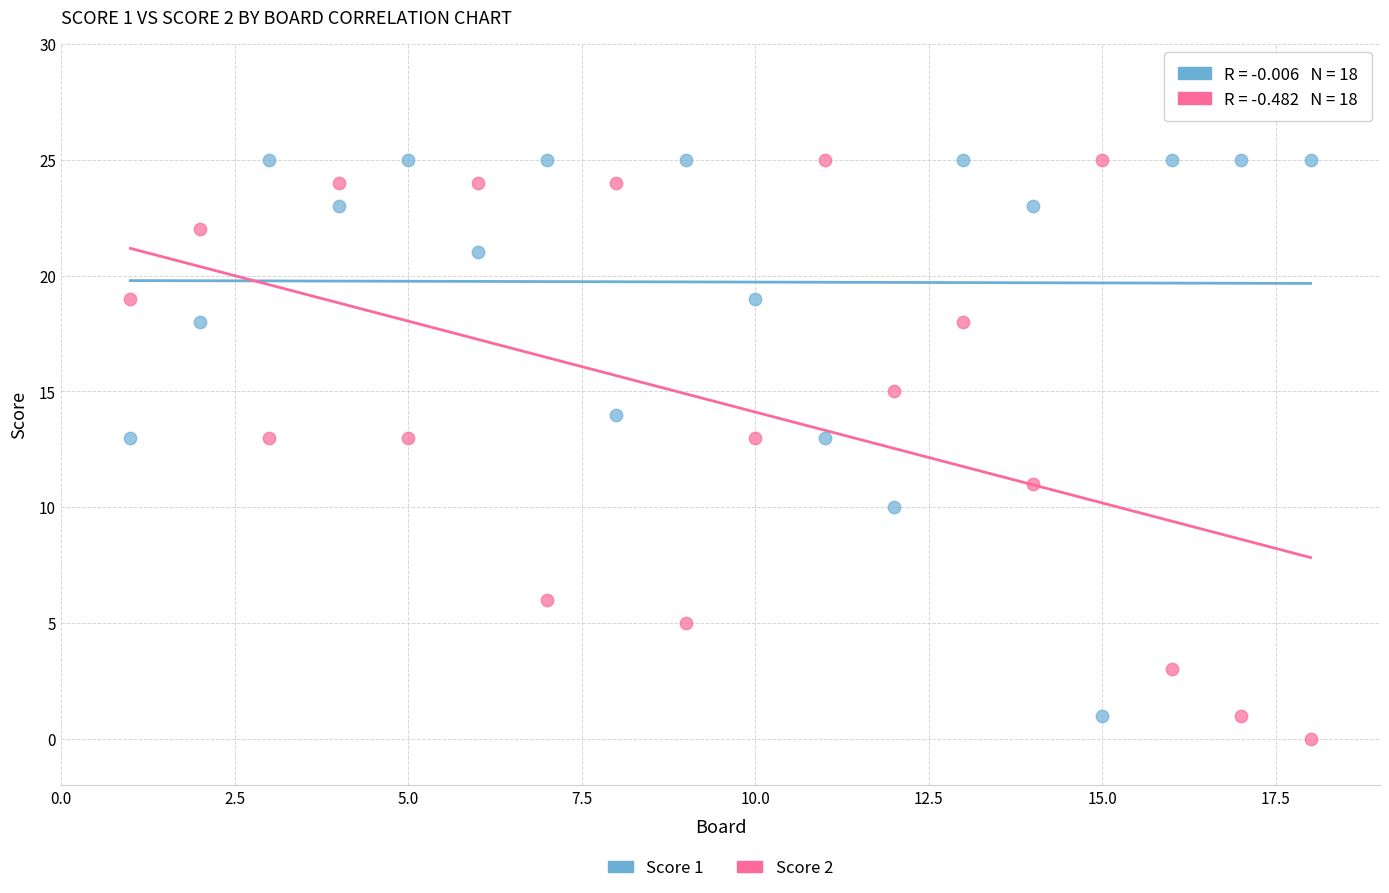

What is the X range (max minus min) for the scatter plot?

17